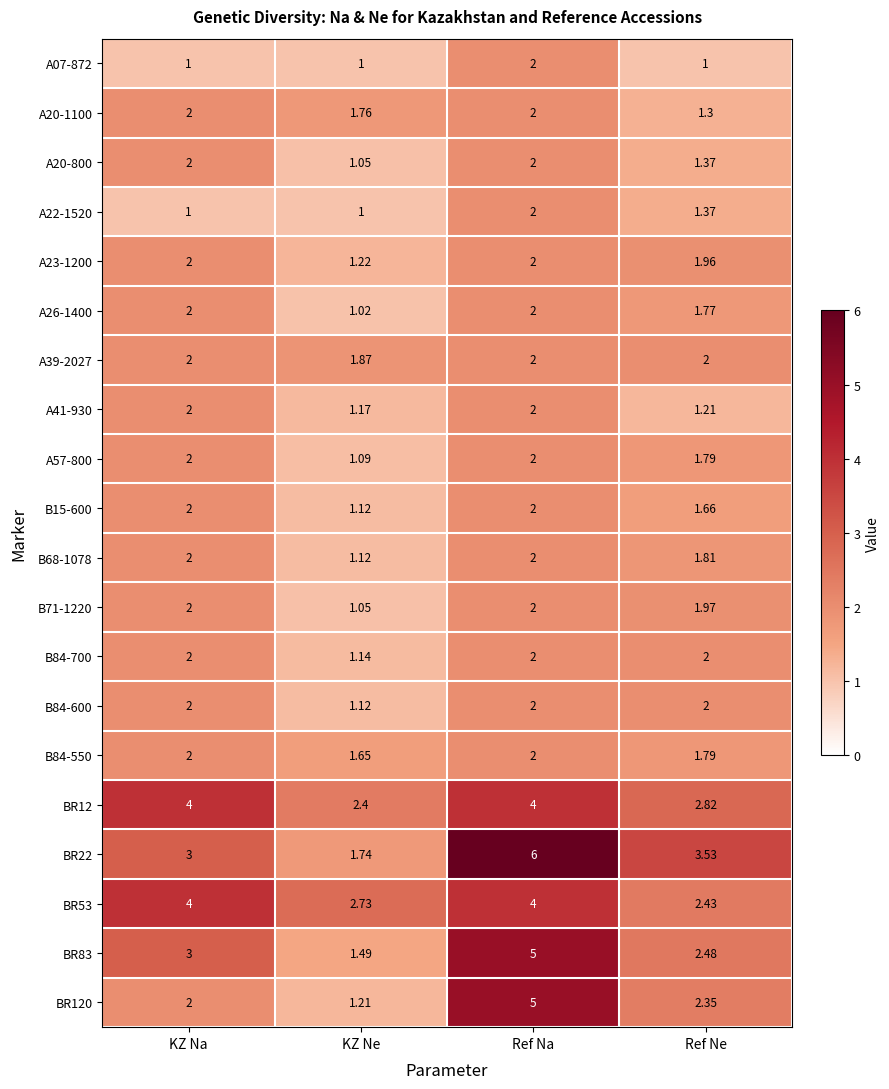

At which category is the sum across all series the highest?

Ref Na